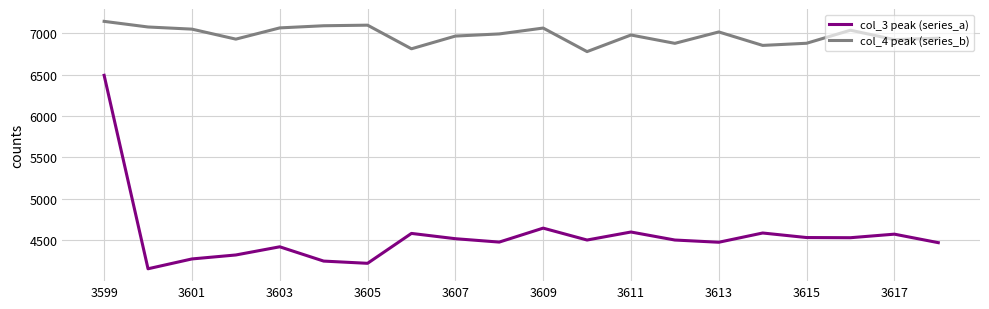

What is the maximum value shown in the chart?

7146